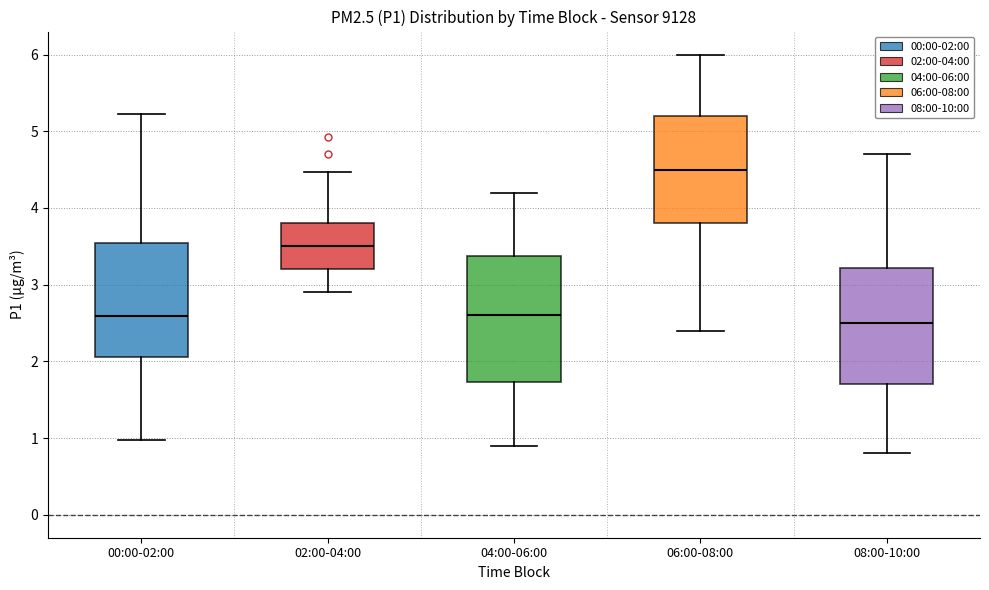

Comparing the boxes themselves (not the whiskers), which one is the tallest?

04:00-06:00